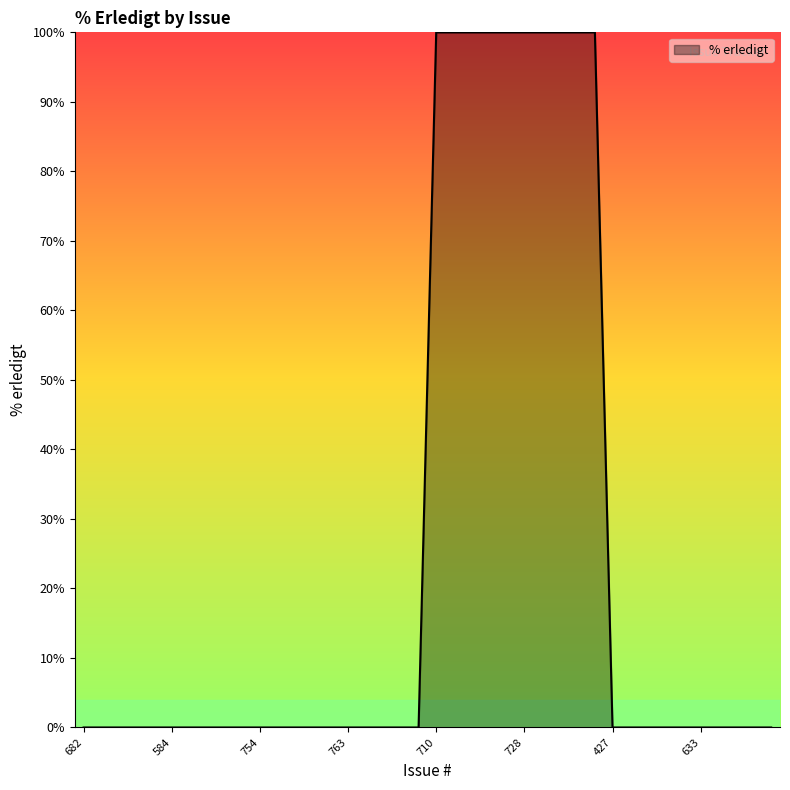

How many values are between 0 and 100?

40